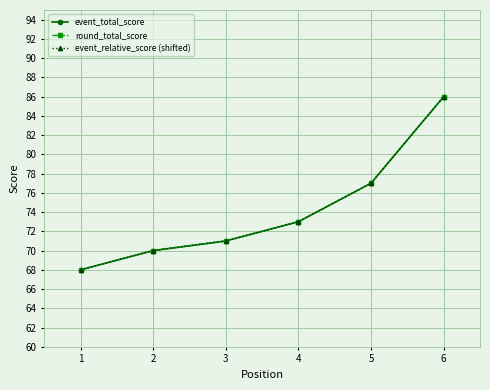

What is the value of the event_total_score point at the 5th from the left?

77